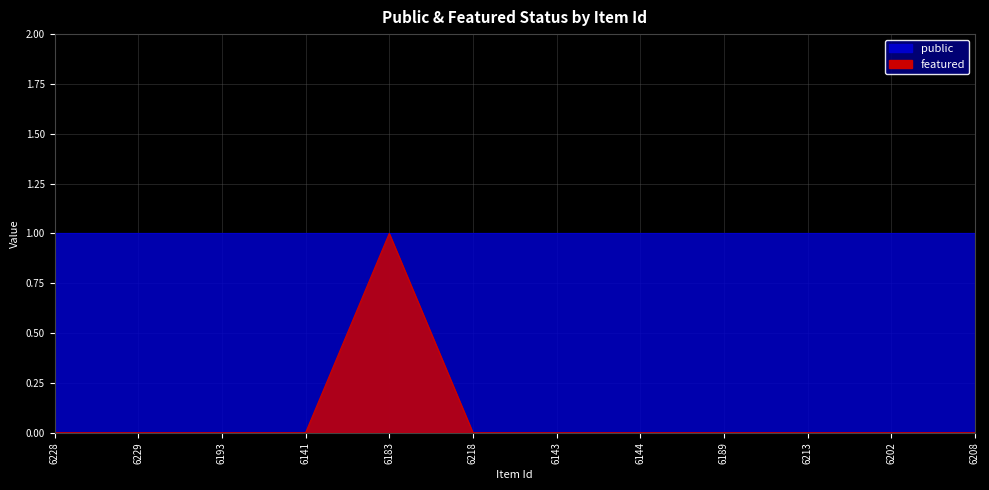

Reading left to right, list all the values displayed in this chart.

6228=0	6229=0	6193=0	6141=0	6183=1	6218=0	6143=0	6144=0	6189=0	6213=0	6202=0	6208=0